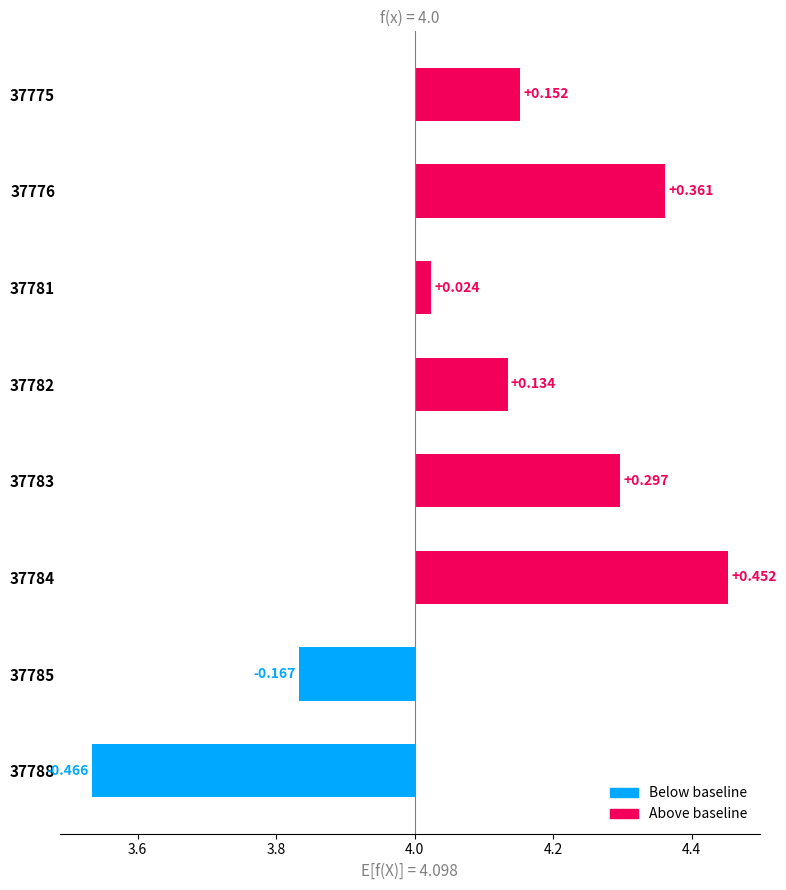

How many data points are above 0?

6